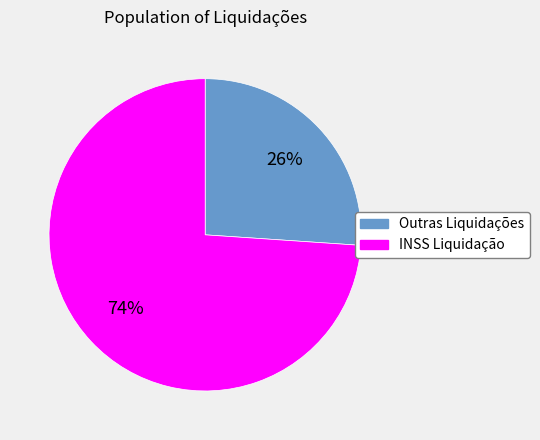

To the nearest percent, what is the difference between the largest and smallest slice percentages?

48%